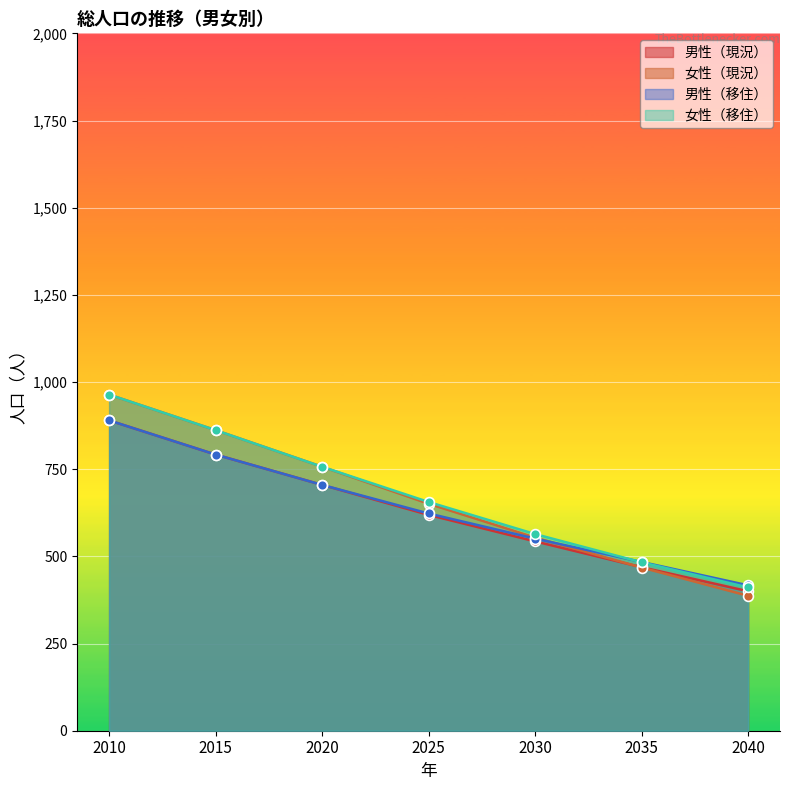

At how many categories does at least one series exceed 881?

1